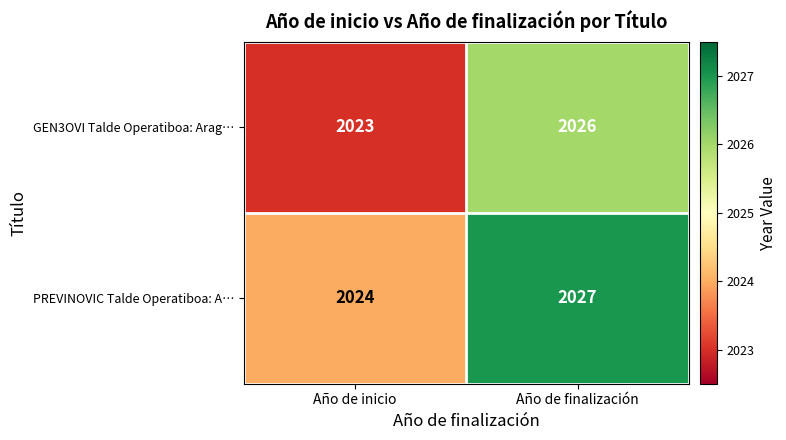

What is the spread (max minus min) of values at Año de finalización?

1